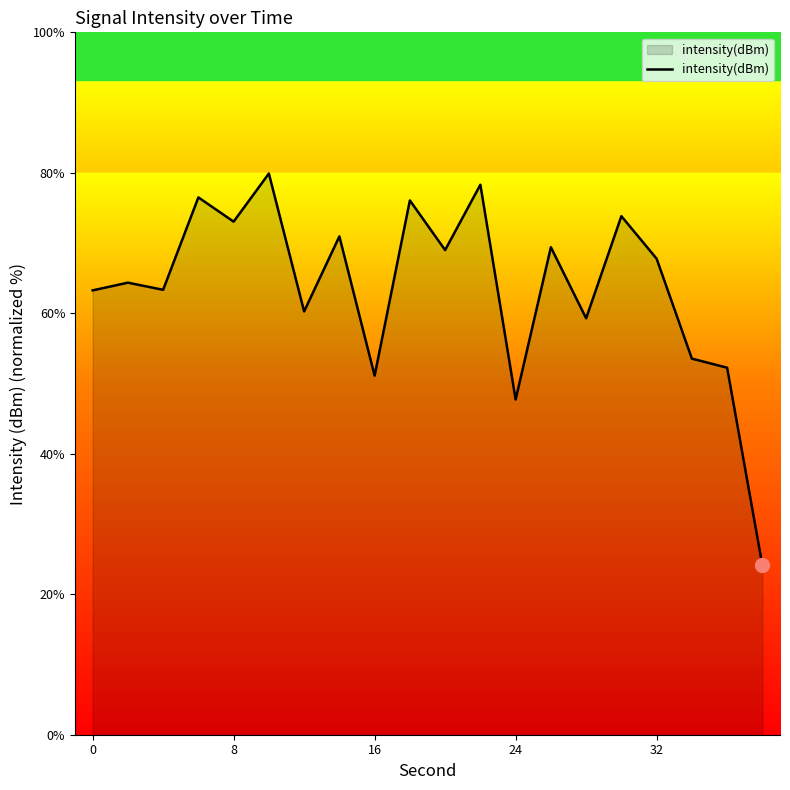

What is the minimum value shown in the chart?

24.1